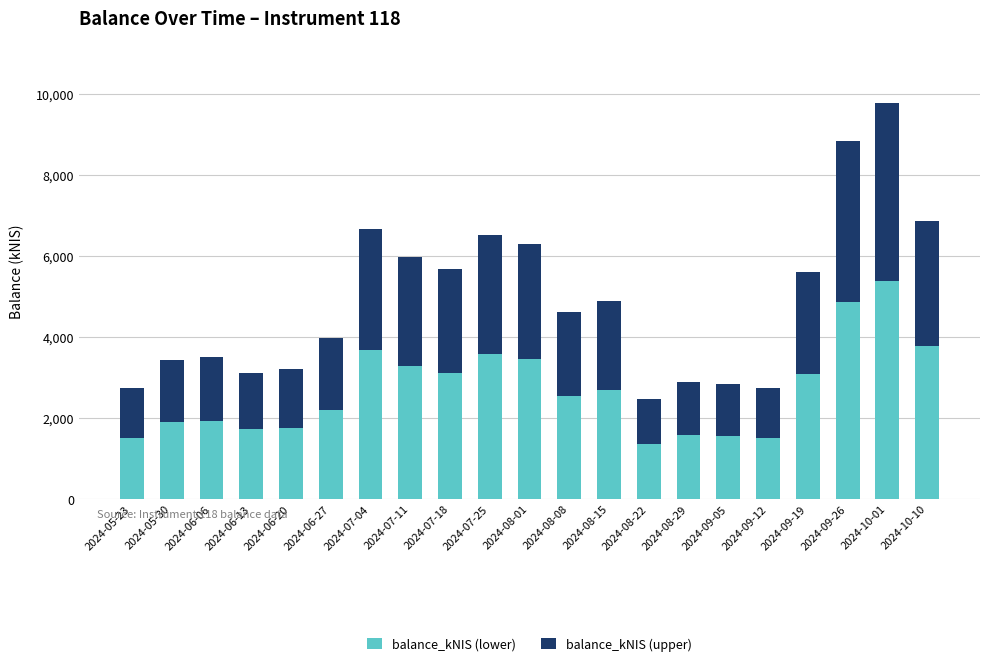

What are all the series names shown in the legend?

balance_kNIS (lower), balance_kNIS (upper)